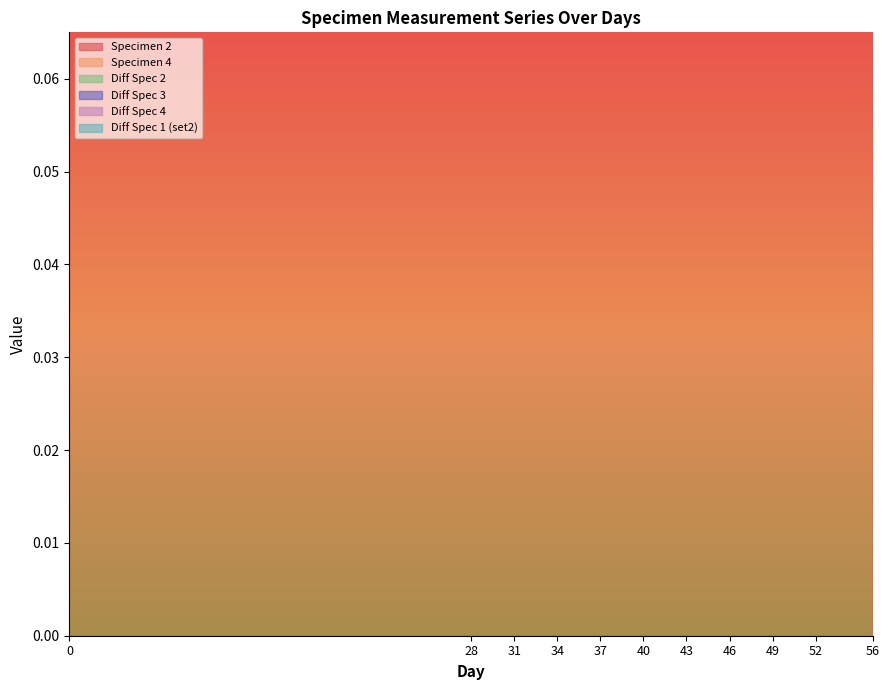

Which label corresponds to the largest value in the chart?

31